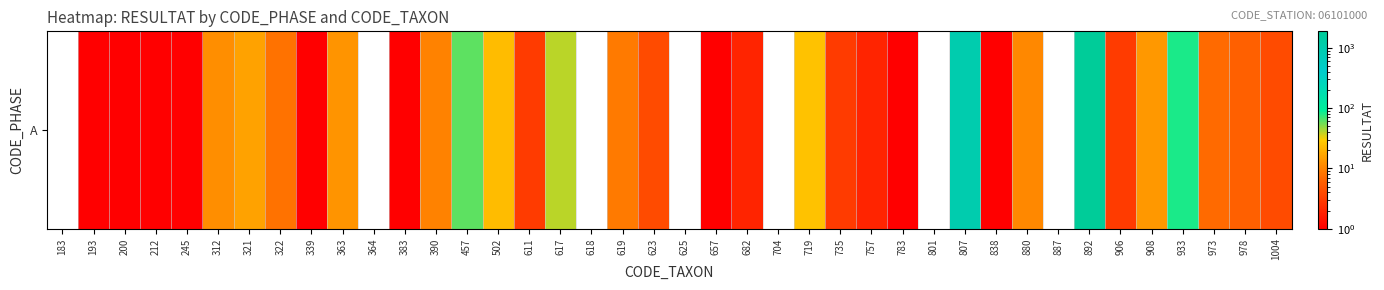

Reading right to left, extract all data points from this chart.

1004=4	978=6	973=7	933=82	908=14	906=3	892=1875	887=0	880=11	838=1	807=987	801=0	783=1	757=2	735=3	719=26	704=0	682=2	657=1	625=0	623=4	619=9	618=0	617=40	611=3	502=24	457=60	390=10	383=1	364=0	363=13	339=1	322=8	321=16	312=12	245=1	212=1	200=1	193=1	183=0